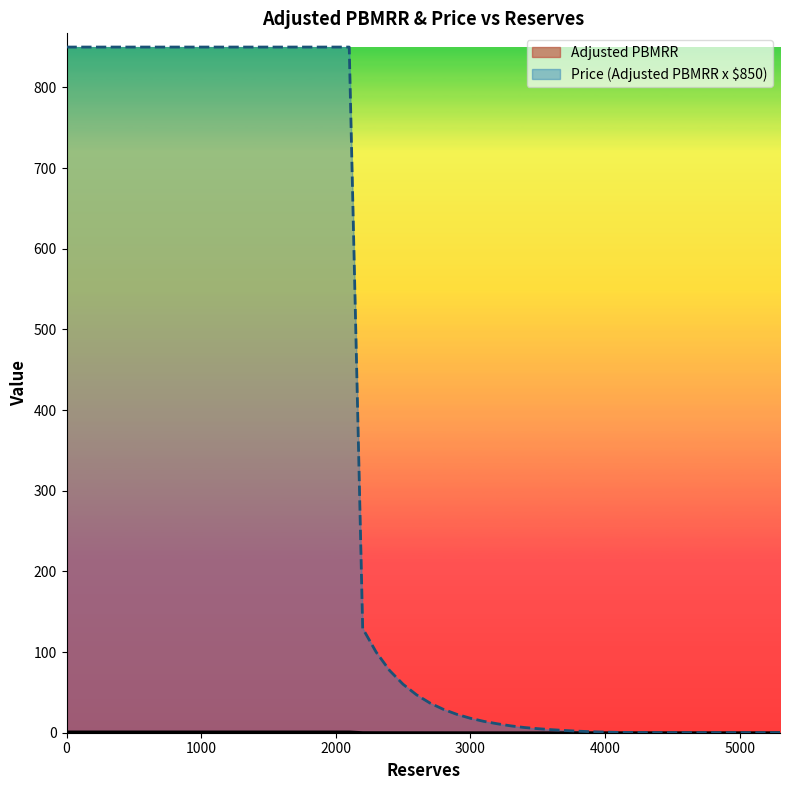

What is the difference between the maximum and minimum values in the Price (Adjusted PBMRR x $850) series?

850.0